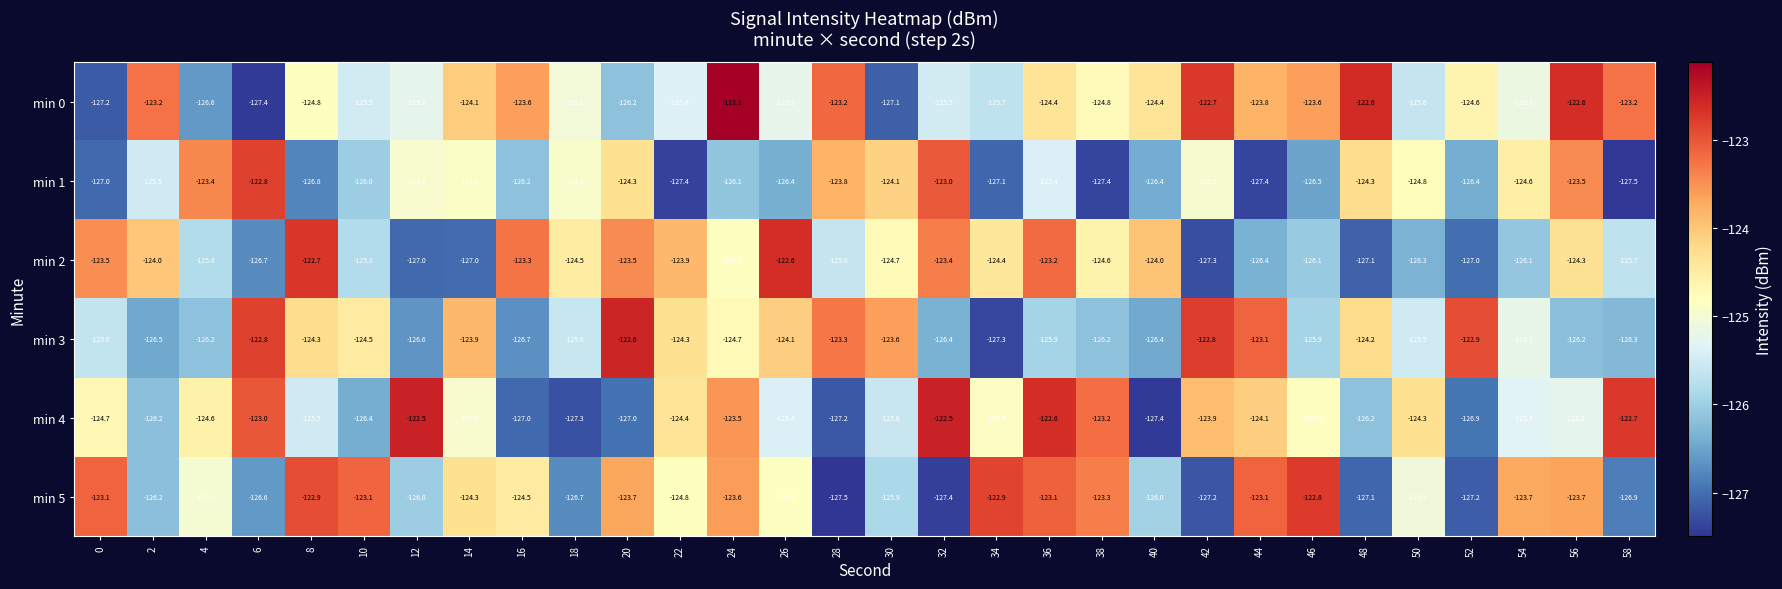

How many data points does each series have?

30